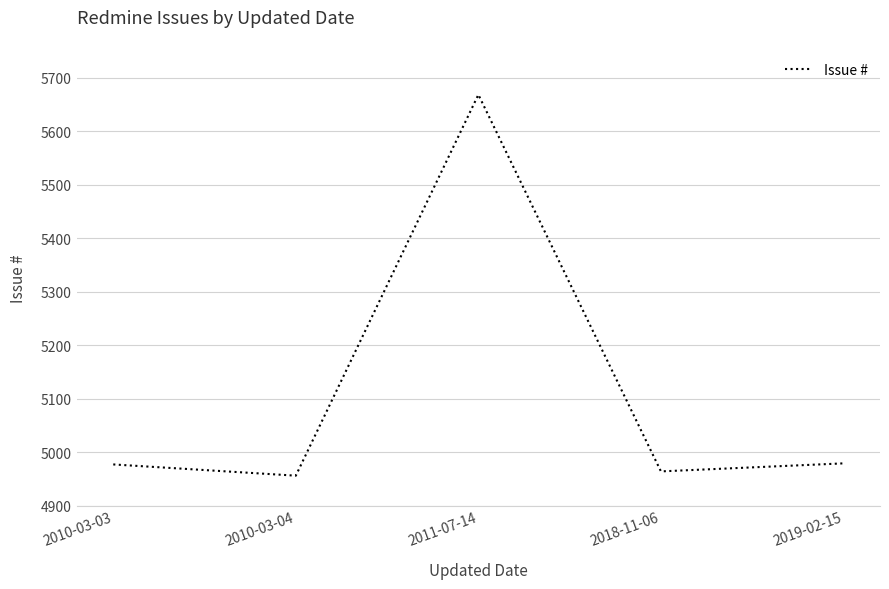

What is the sum of all values?

25544